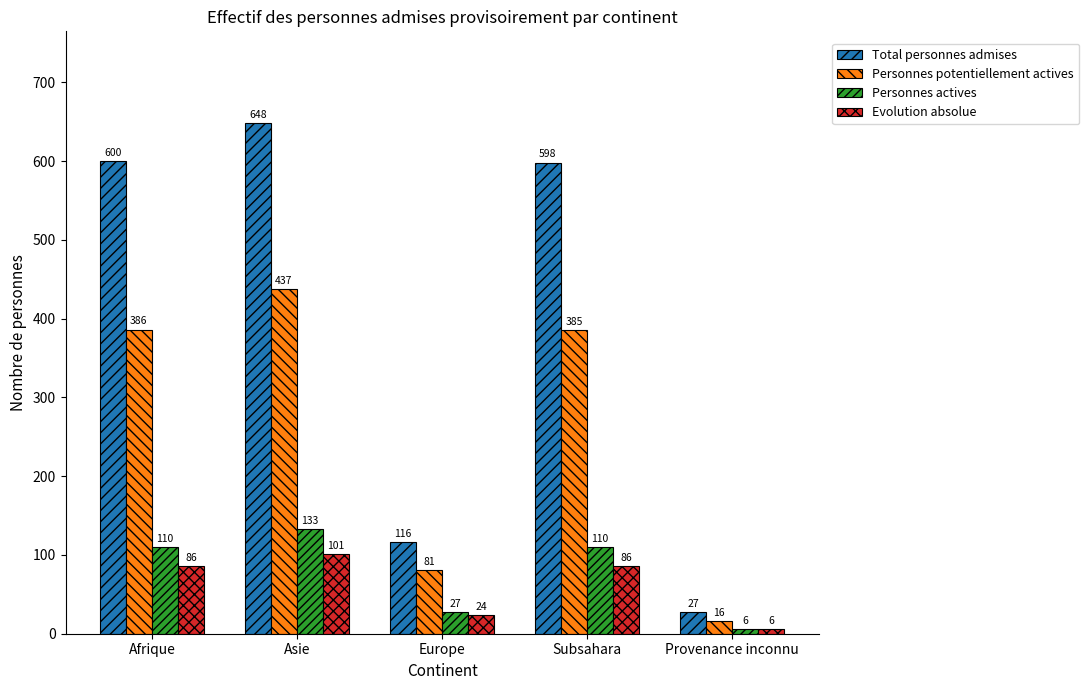

Does the chart contain stacked bars?

No